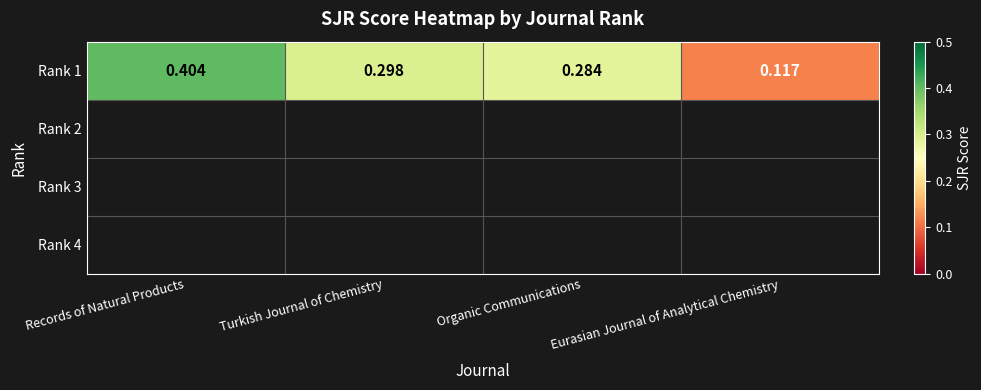

What is the change in value from Records of Natural Products to Eurasian Journal of Analytical Chemistry?

-0.3